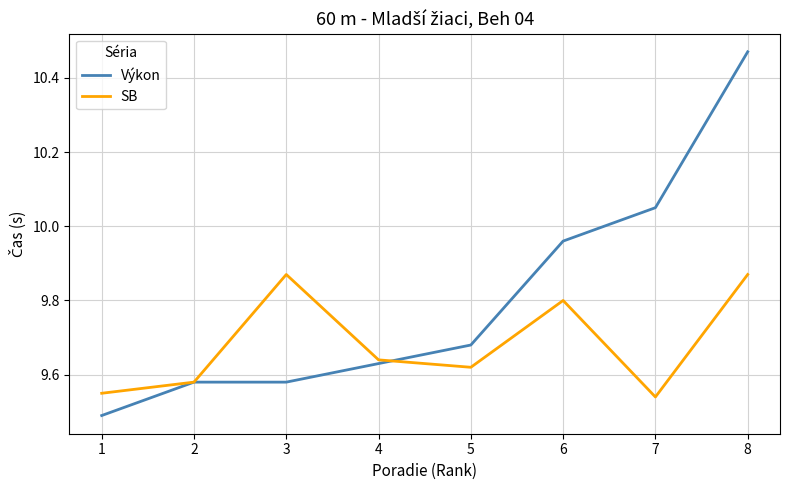

Is it true that Výkon equals 5.0 at 1?

False